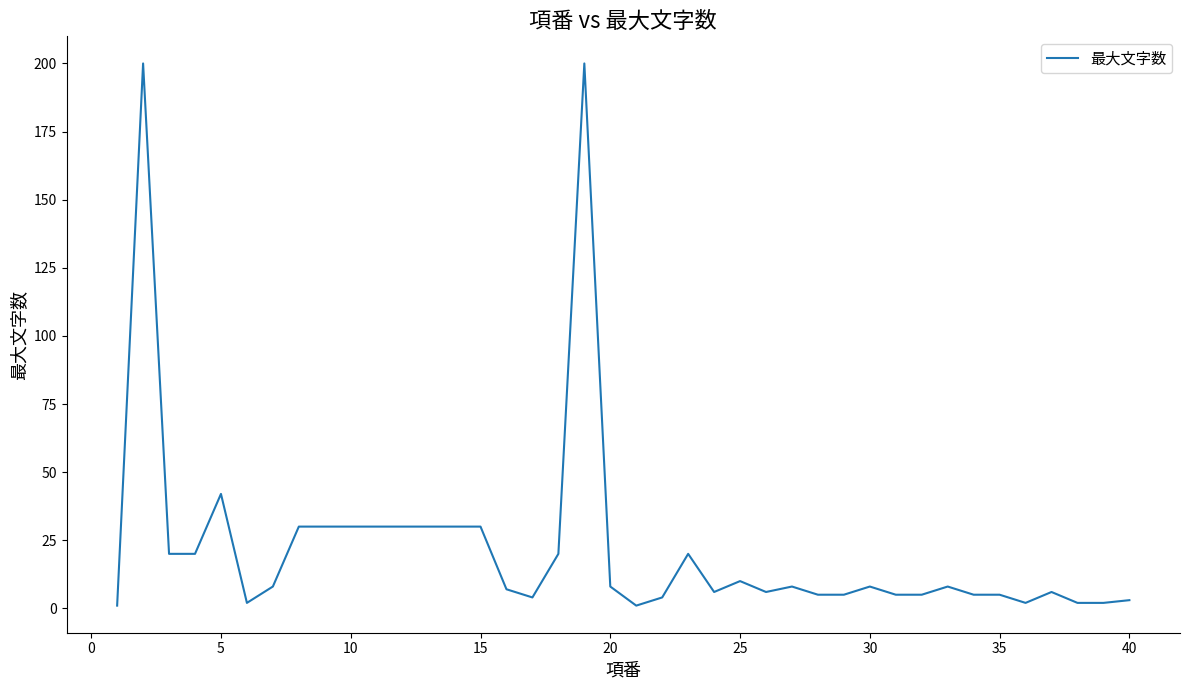

How many distinct data groups are displayed?

1